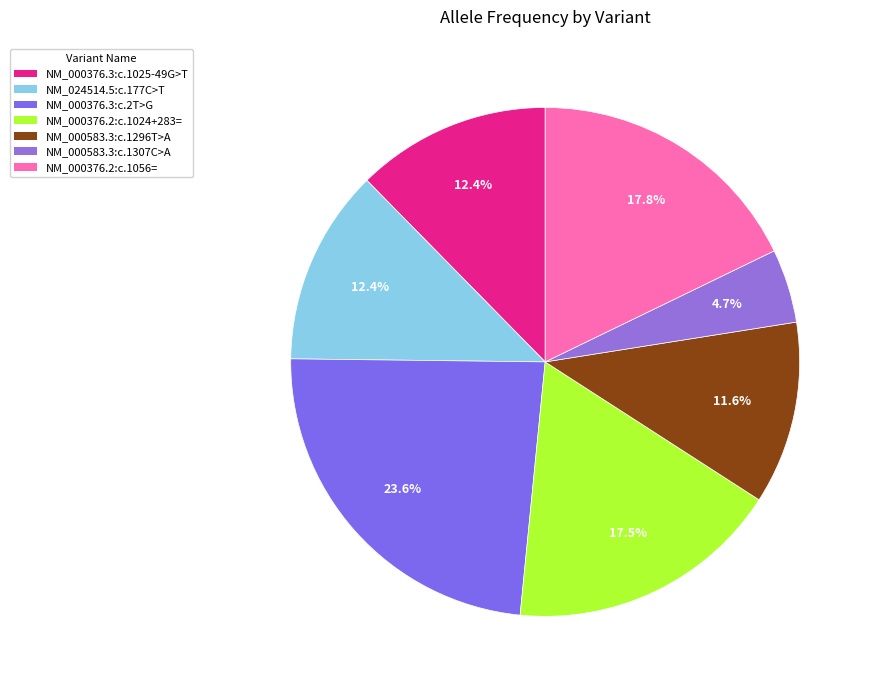

What is the smallest slice in the pie chart?

NM_000583.3:c.1307C>A